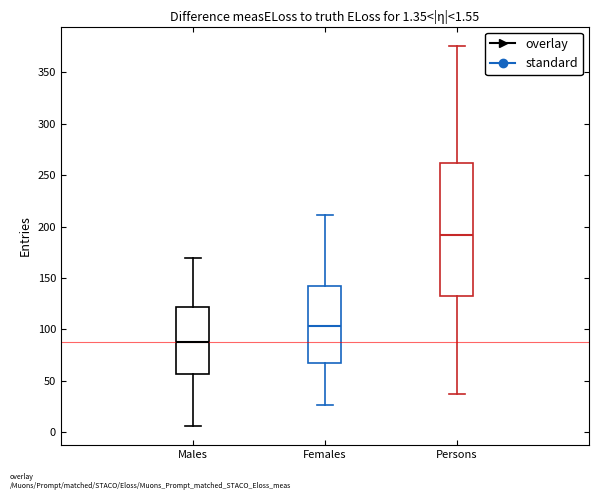

Which box is the tallest, from its lower edge to its upper edge?

Persons